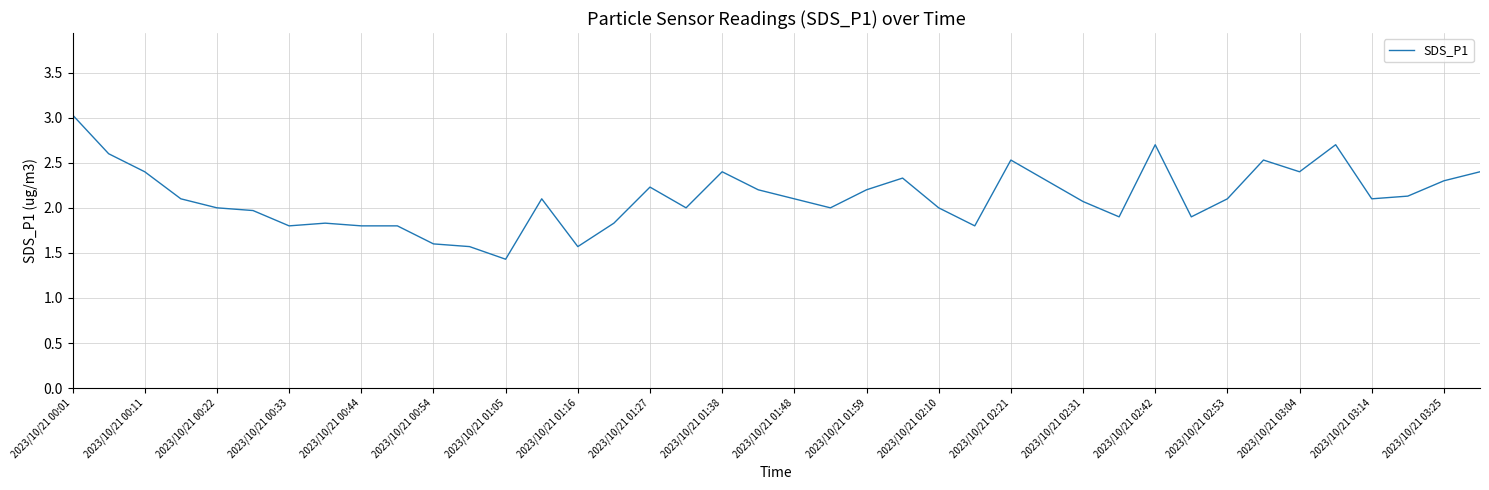

What is the greatest value displayed?

3.0